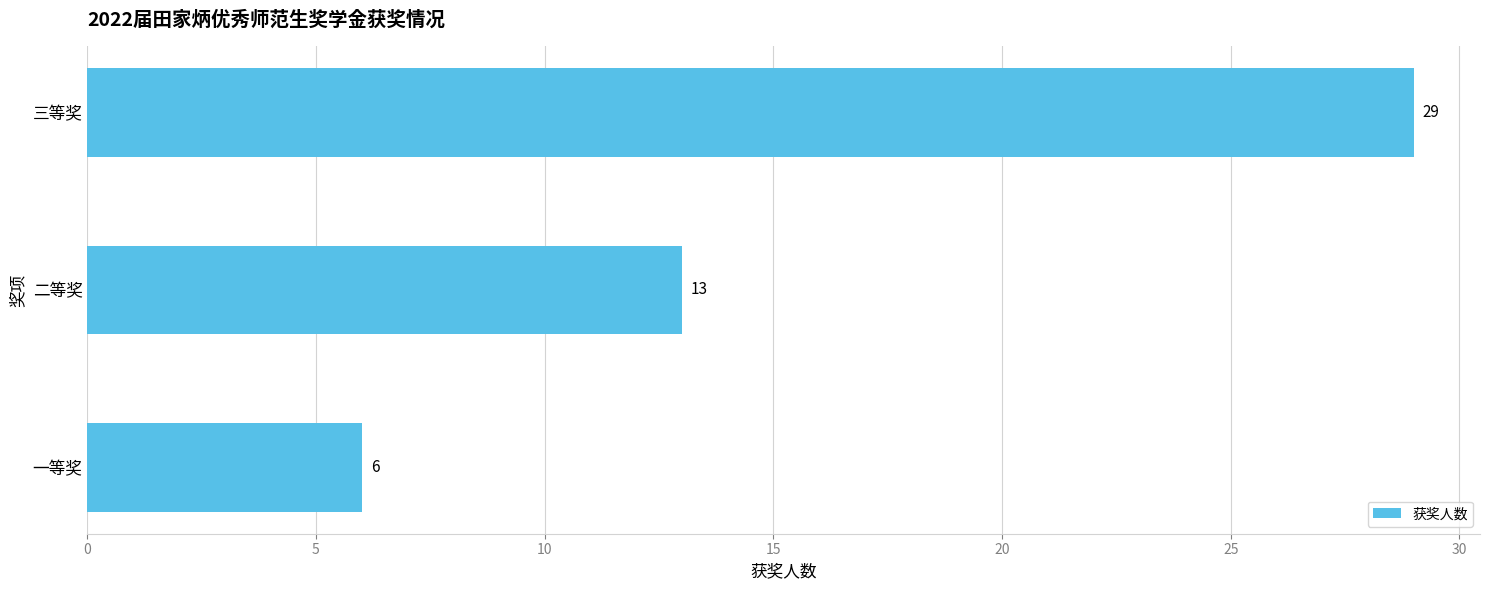

Reading bottom to top, transcribe all the data shown in this chart.

一等奖=6	二等奖=13	三等奖=29